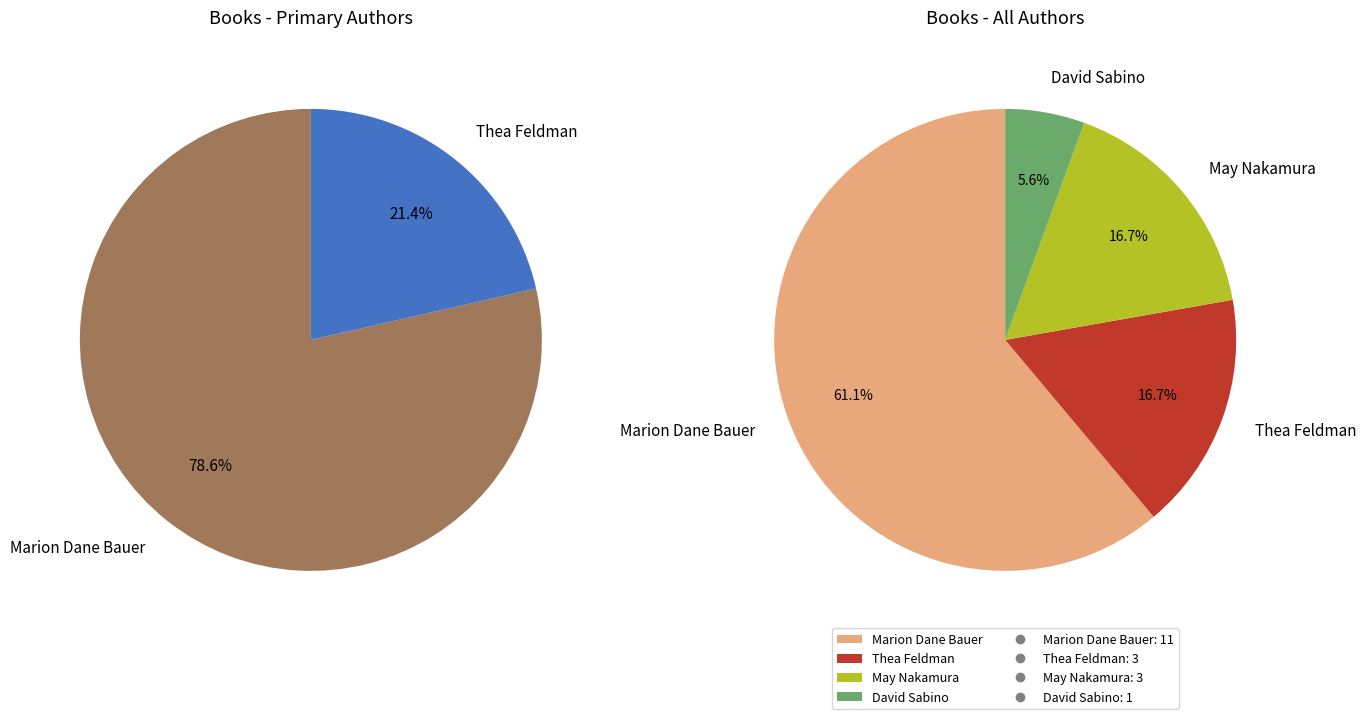

What is the total percentage of David Sabino (144822350) and May Nakamura (130131052)?

22.2%